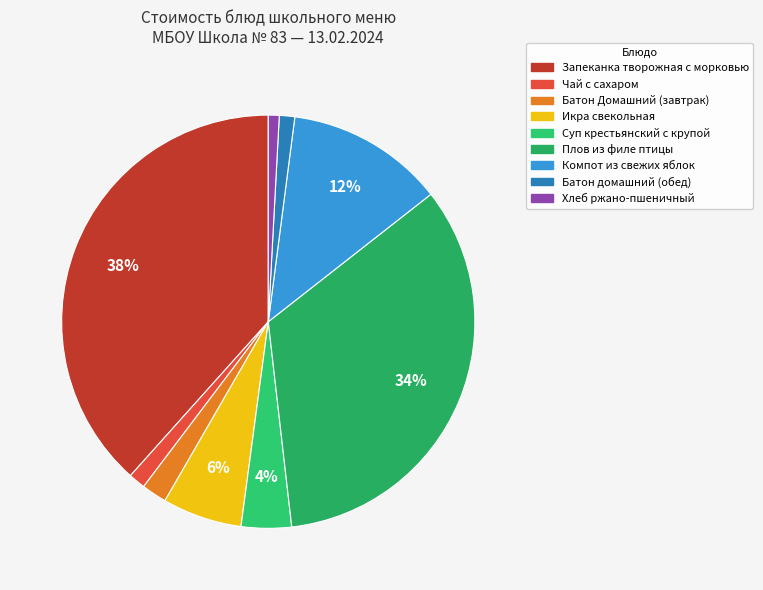

To the nearest percent, what percentage of the pie is Хлеб ржано-пшеничный?

1%